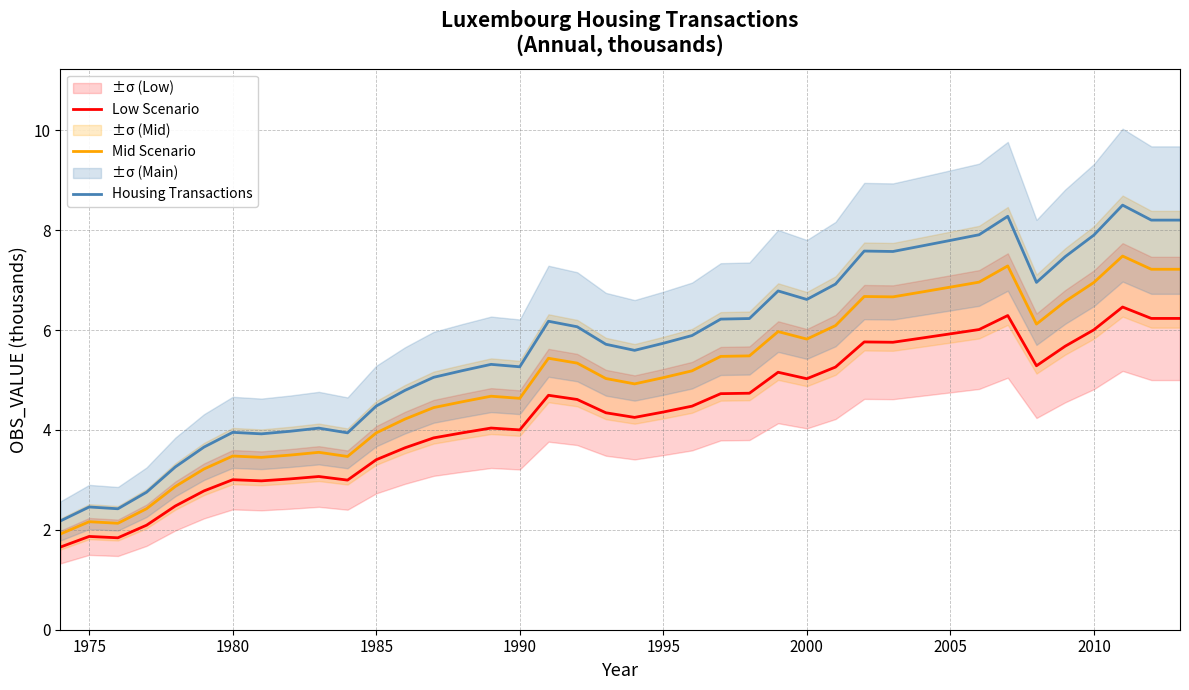

Does the chart have visible grid lines?

Yes